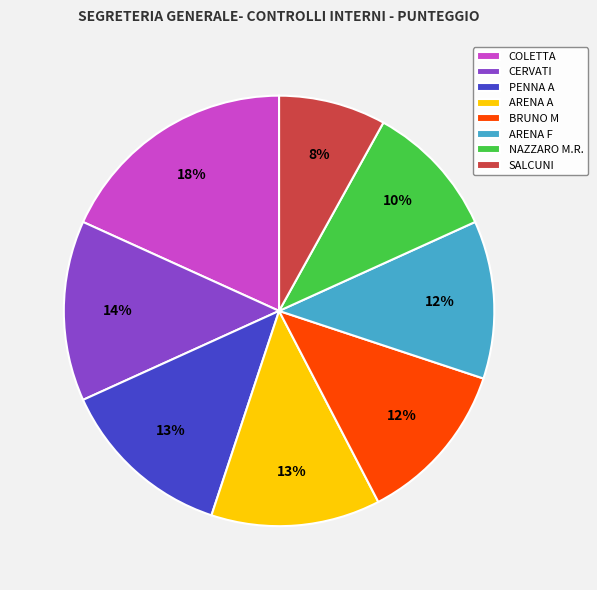

Combined, do NAZZARO M.R. and SALCUNI account for over 50%?

No